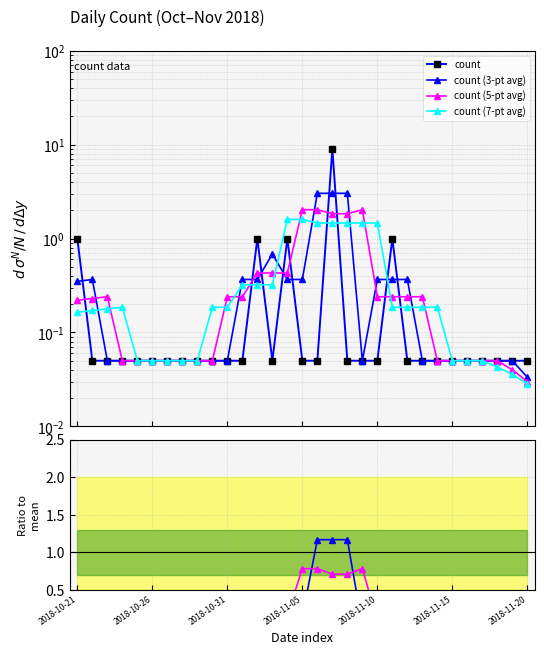

Does the chart have visible grid lines?

Yes